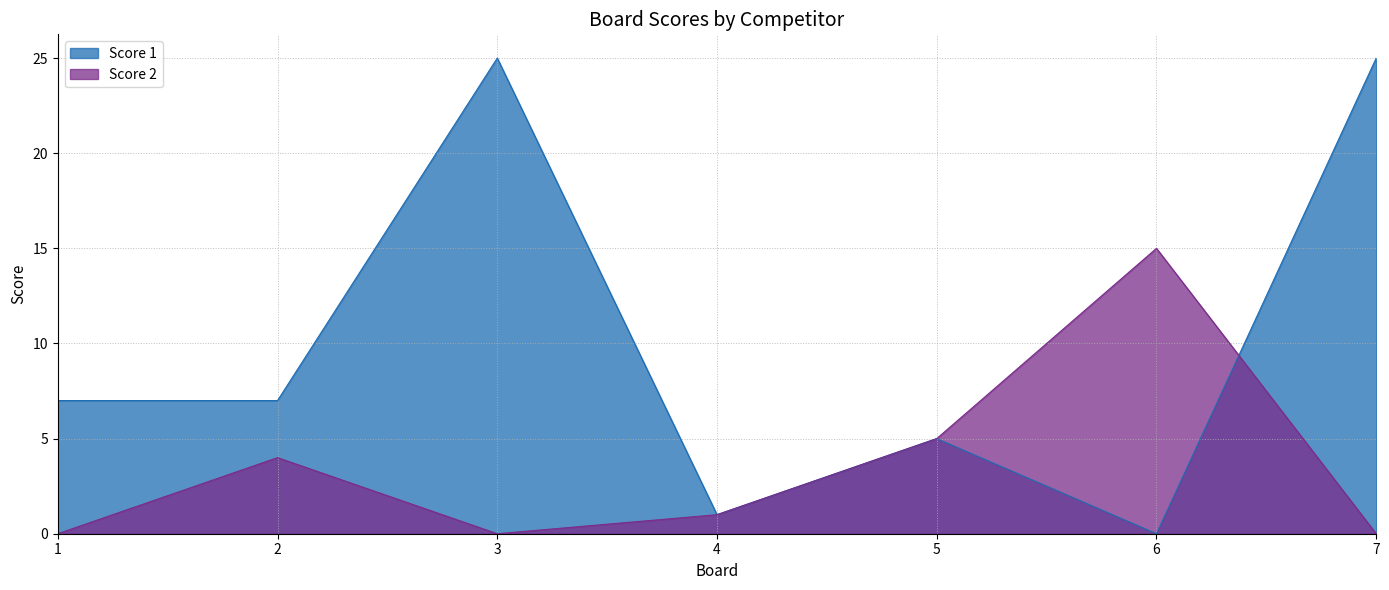

Where is the first local maximum for Score 1?

3